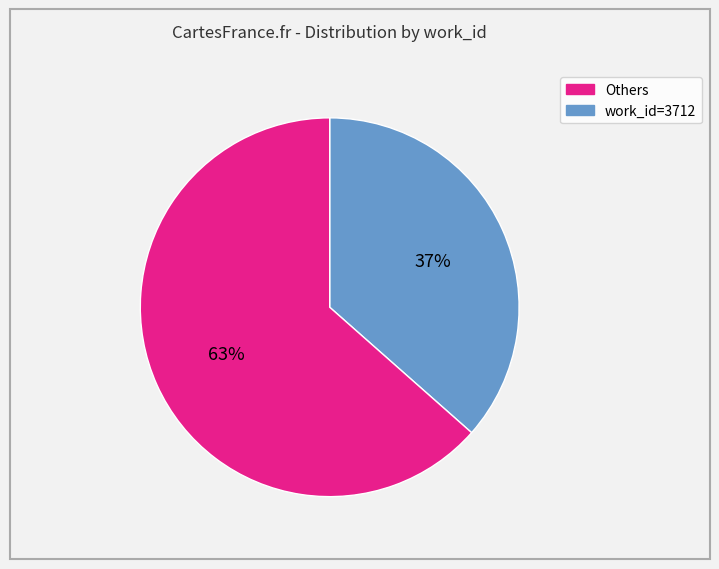

How many slices are in this pie chart?

2